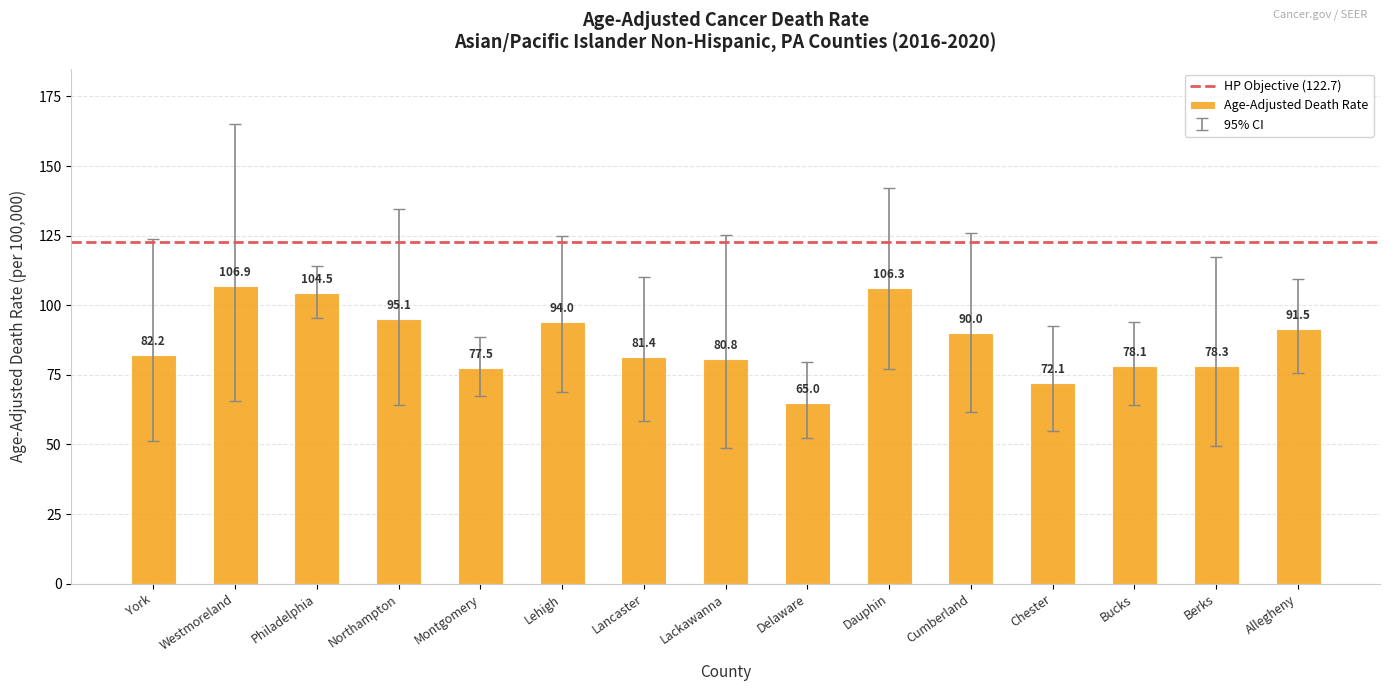

What is the label of the 12th bar from the right?

Northampton